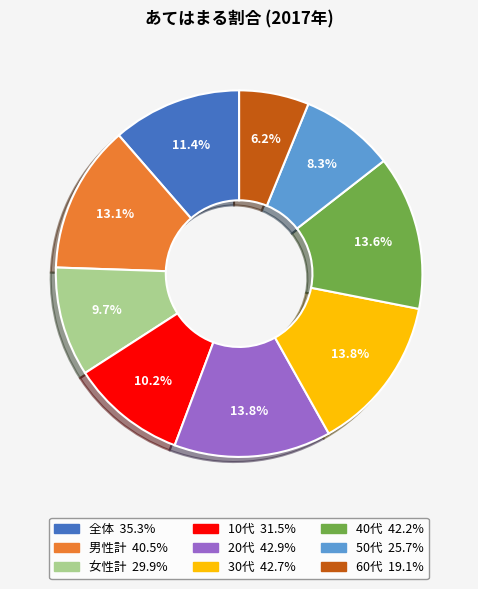

Is it true that 40代 is 20% of the pie?

False